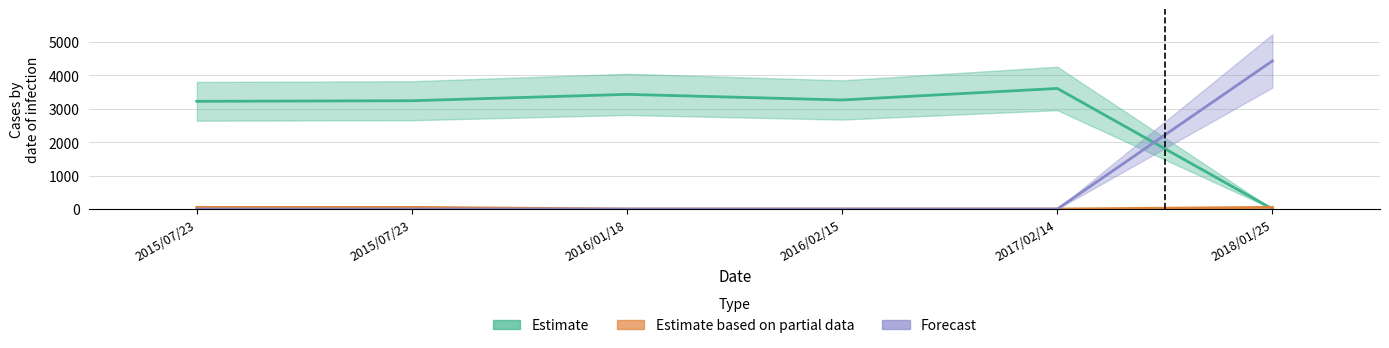

Is this an area chart (filled region under the line)?

No